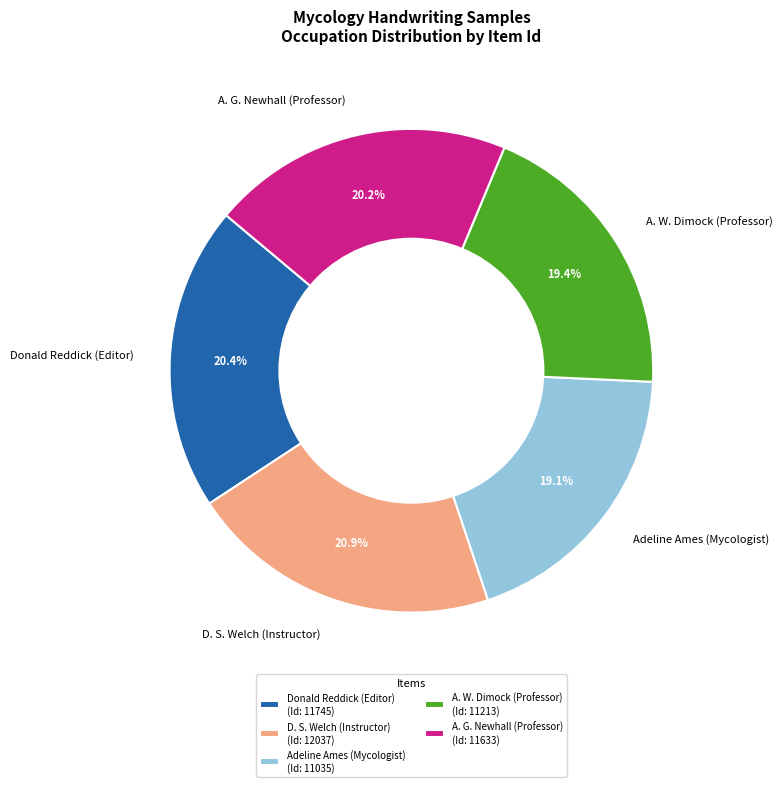

Is there a majority slice in this chart?

No